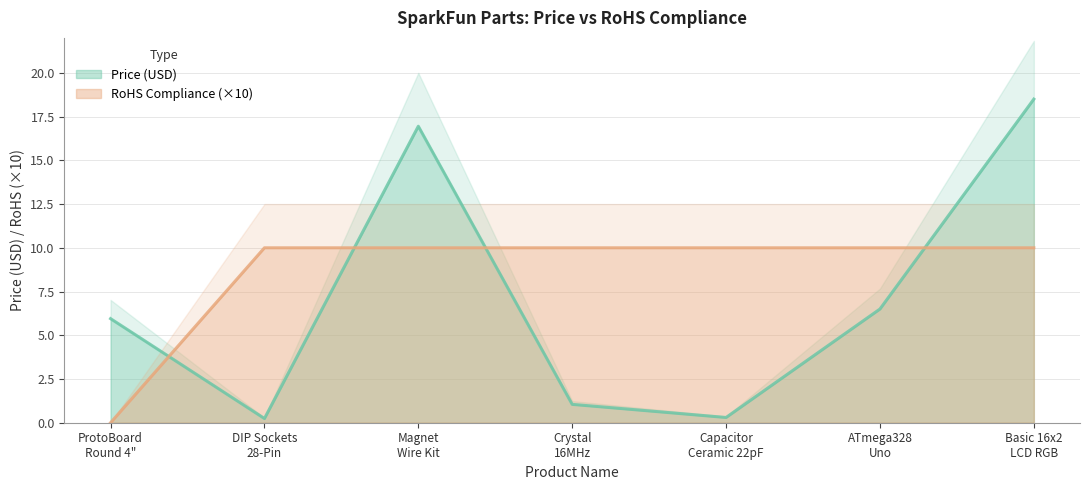

What is the greatest value displayed?

18.5